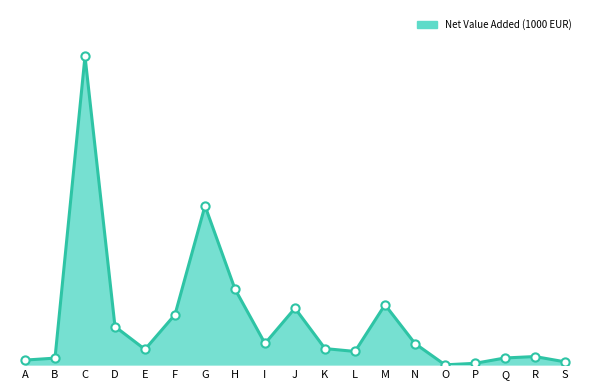

What is the change in value from M to S?

-1102104.1